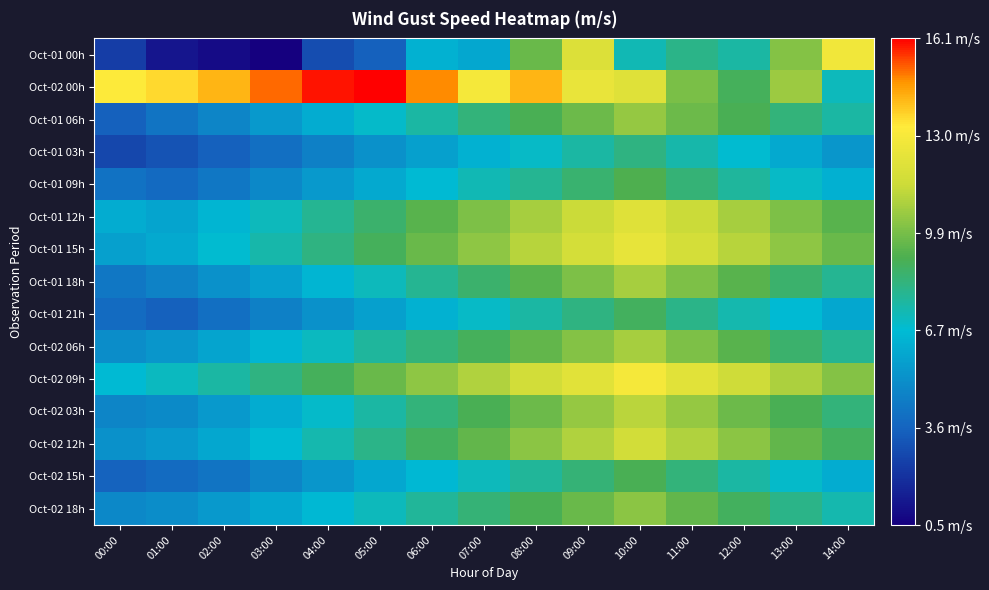

Reading left to right, transcribe all the data shown in this chart.

Oct-01 00h: 00:00=2.4	01:00=1.2	02:00=0.9	03:00=0.5	04:00=2.9	05:00=3.5	06:00=6.4	07:00=6.0	08:00=9.6	09:00=12.0	10:00=7.3	11:00=8.1	12:00=7.6	13:00=10.1	14:00=12.8
Oct-02 00h: 00:00=13.2	01:00=13.6	02:00=14.2	03:00=15.1	04:00=15.9	05:00=16.1	06:00=14.8	07:00=12.9	08:00=14.2	09:00=12.5	10:00=12.1	11:00=9.9	12:00=8.9	13:00=10.5	14:00=7.2
Oct-01 06h: 00:00=3.5	01:00=4.2	02:00=4.8	03:00=5.5	04:00=6.2	05:00=6.9	06:00=7.6	07:00=8.3	08:00=9.0	09:00=9.7	10:00=10.4	11:00=9.7	12:00=9.0	13:00=8.3	14:00=7.6
Oct-01 03h: 00:00=2.7	01:00=3.1	02:00=3.5	03:00=4.0	04:00=4.6	05:00=5.2	06:00=5.8	07:00=6.4	08:00=7.0	09:00=7.6	10:00=8.2	11:00=7.5	12:00=6.8	13:00=6.1	14:00=5.4
Oct-01 09h: 00:00=4.1	01:00=3.8	02:00=4.3	03:00=4.9	04:00=5.5	05:00=6.1	06:00=6.7	07:00=7.3	08:00=7.9	09:00=8.5	10:00=9.1	11:00=8.4	12:00=7.7	13:00=7.0	14:00=6.3
Oct-01 12h: 00:00=6.2	01:00=5.9	02:00=6.5	03:00=7.2	04:00=7.9	05:00=8.6	06:00=9.3	07:00=10.0	08:00=10.7	09:00=11.4	10:00=12.1	11:00=11.4	12:00=10.7	13:00=10.0	14:00=9.3
Oct-01 15h: 00:00=5.8	01:00=6.1	02:00=6.8	03:00=7.5	04:00=8.2	05:00=8.9	06:00=9.6	07:00=10.3	08:00=11.0	09:00=11.7	10:00=12.4	11:00=11.7	12:00=11.0	13:00=10.3	14:00=9.6
Oct-01 18h: 00:00=4.3	01:00=4.7	02:00=5.2	03:00=5.8	04:00=6.5	05:00=7.2	06:00=7.9	07:00=8.6	08:00=9.3	09:00=10.0	10:00=10.7	11:00=10.0	12:00=9.3	13:00=8.6	14:00=7.9
Oct-01 21h: 00:00=3.9	01:00=3.5	02:00=4.0	03:00=4.6	04:00=5.2	05:00=5.8	06:00=6.4	07:00=7.0	08:00=7.6	09:00=8.2	10:00=8.8	11:00=8.1	12:00=7.4	13:00=6.7	14:00=6.0
Oct-02 06h: 00:00=5.1	01:00=5.4	02:00=5.9	03:00=6.5	04:00=7.1	05:00=7.7	06:00=8.3	07:00=8.9	08:00=9.5	09:00=10.1	10:00=10.7	11:00=10.0	12:00=9.3	13:00=8.6	14:00=7.9
Oct-02 09h: 00:00=6.7	01:00=7.1	02:00=7.6	03:00=8.2	04:00=8.9	05:00=9.6	06:00=10.3	07:00=10.9	08:00=11.6	09:00=12.2	10:00=12.9	11:00=12.2	12:00=11.5	13:00=10.8	14:00=10.1
Oct-02 03h: 00:00=4.8	01:00=5.0	02:00=5.5	03:00=6.2	04:00=6.9	05:00=7.6	06:00=8.3	07:00=9.0	08:00=9.7	09:00=10.4	10:00=11.1	11:00=10.4	12:00=9.7	13:00=9.0	14:00=8.3
Oct-02 12h: 00:00=5.2	01:00=5.5	02:00=6.0	03:00=6.7	04:00=7.4	05:00=8.1	06:00=8.8	07:00=9.5	08:00=10.2	09:00=10.9	10:00=11.6	11:00=10.9	12:00=10.2	13:00=9.5	14:00=8.8
Oct-02 15h: 00:00=3.6	01:00=3.9	02:00=4.2	03:00=4.8	04:00=5.4	05:00=6.0	06:00=6.6	07:00=7.2	08:00=7.8	09:00=8.4	10:00=9.0	11:00=8.3	12:00=7.6	13:00=6.9	14:00=6.2
Oct-02 18h: 00:00=4.9	01:00=5.1	02:00=5.5	03:00=6.0	04:00=6.6	05:00=7.2	06:00=7.8	07:00=8.4	08:00=9.0	09:00=9.6	10:00=10.2	11:00=9.5	12:00=8.8	13:00=8.1	14:00=7.4